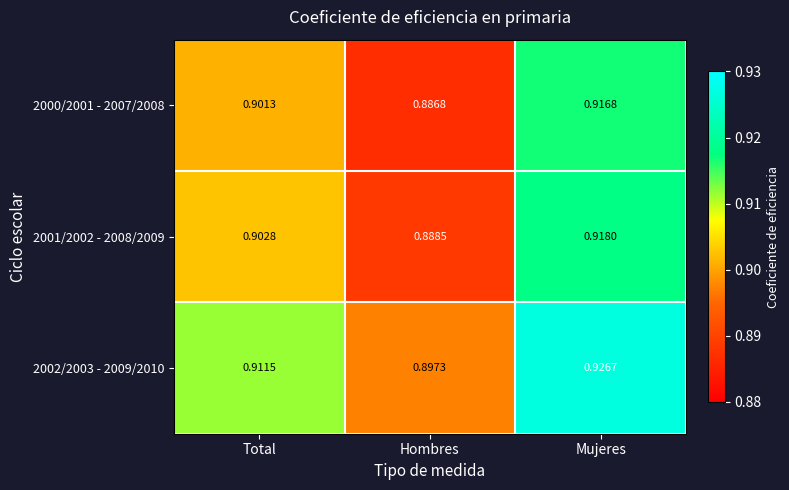

Which label corresponds to the largest value in the chart?

Mujeres